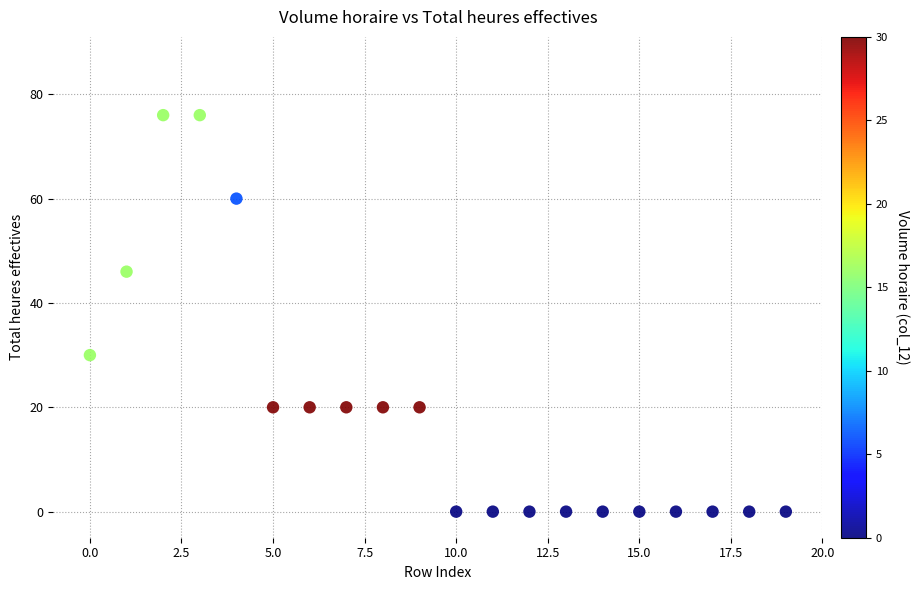

What is the range of Y values (max minus min)?

76